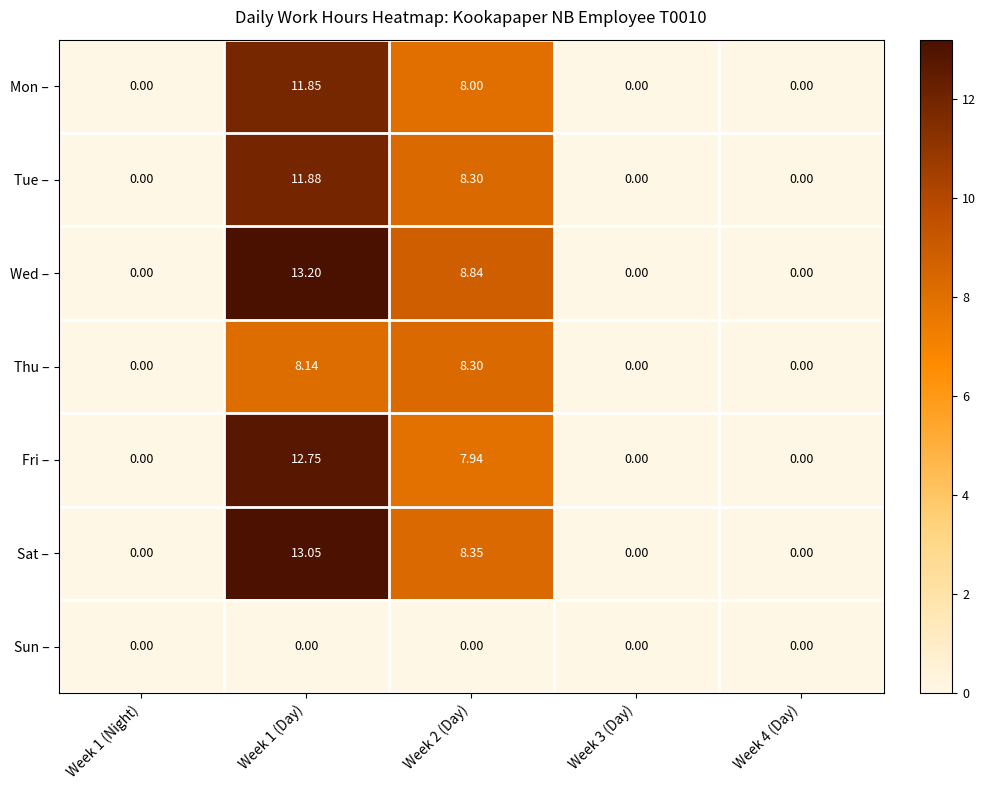

Which series has the largest total across all categories?

Wed –